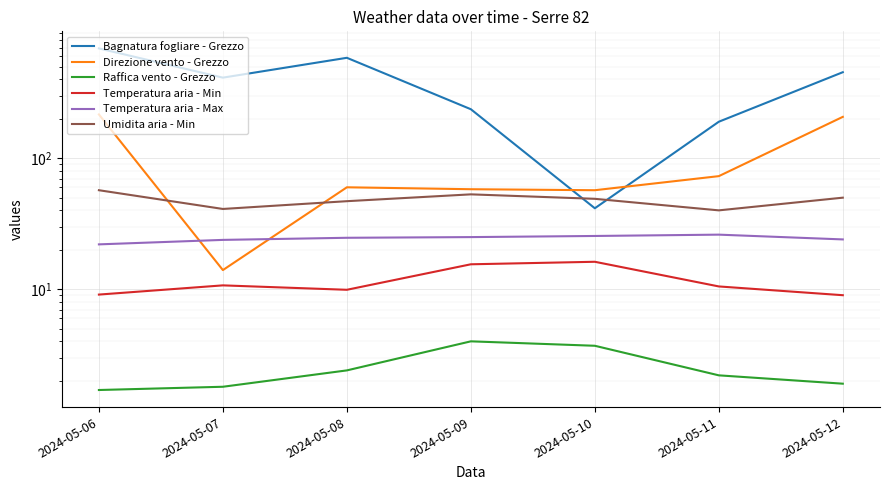

Read the Temperatura aria - Max value at 2024-05-09.

25.0